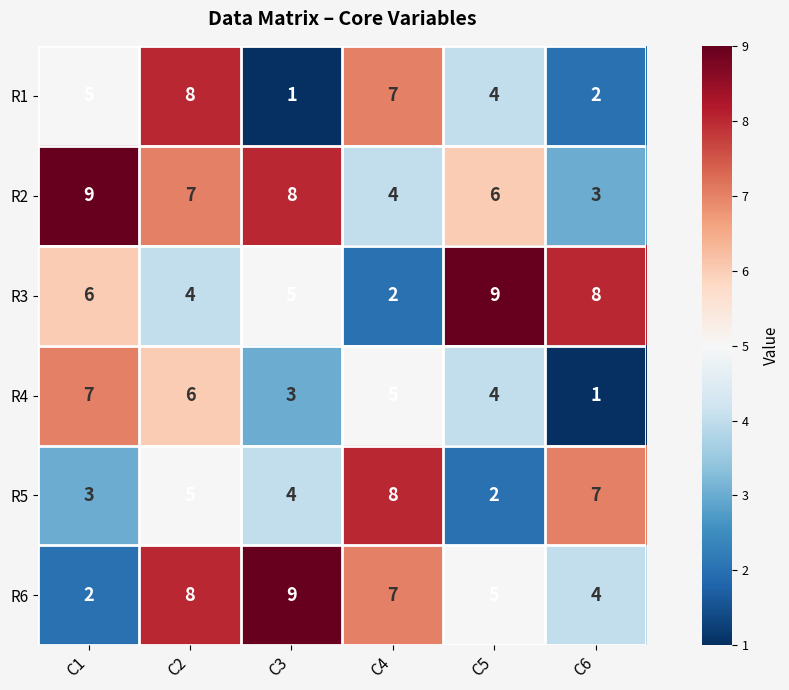

Is it true that R5 equals 8 at C4?

True